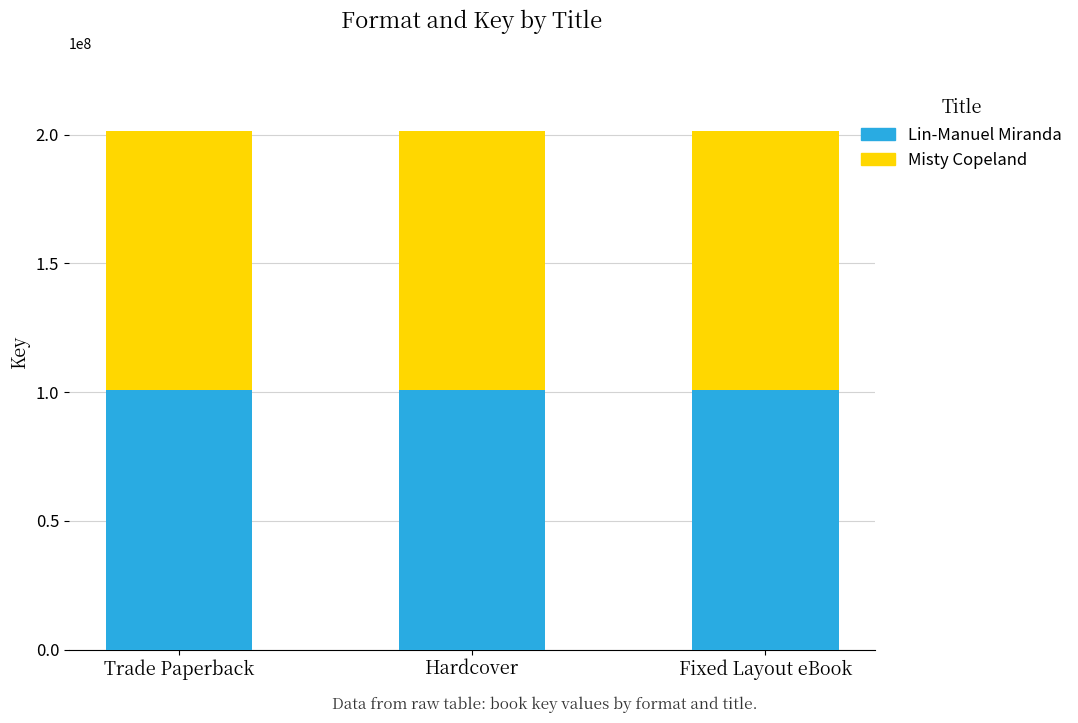

What is the total value across all series at Hardcover?

201400222